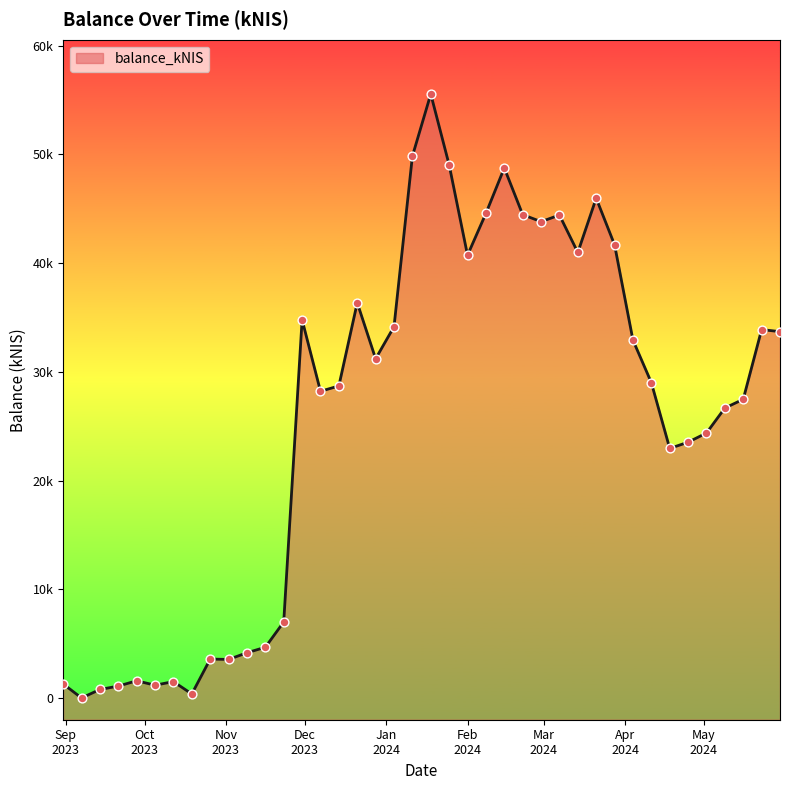

What is the change in value from 2023-12-07 to 2023-12-14?

+492.8